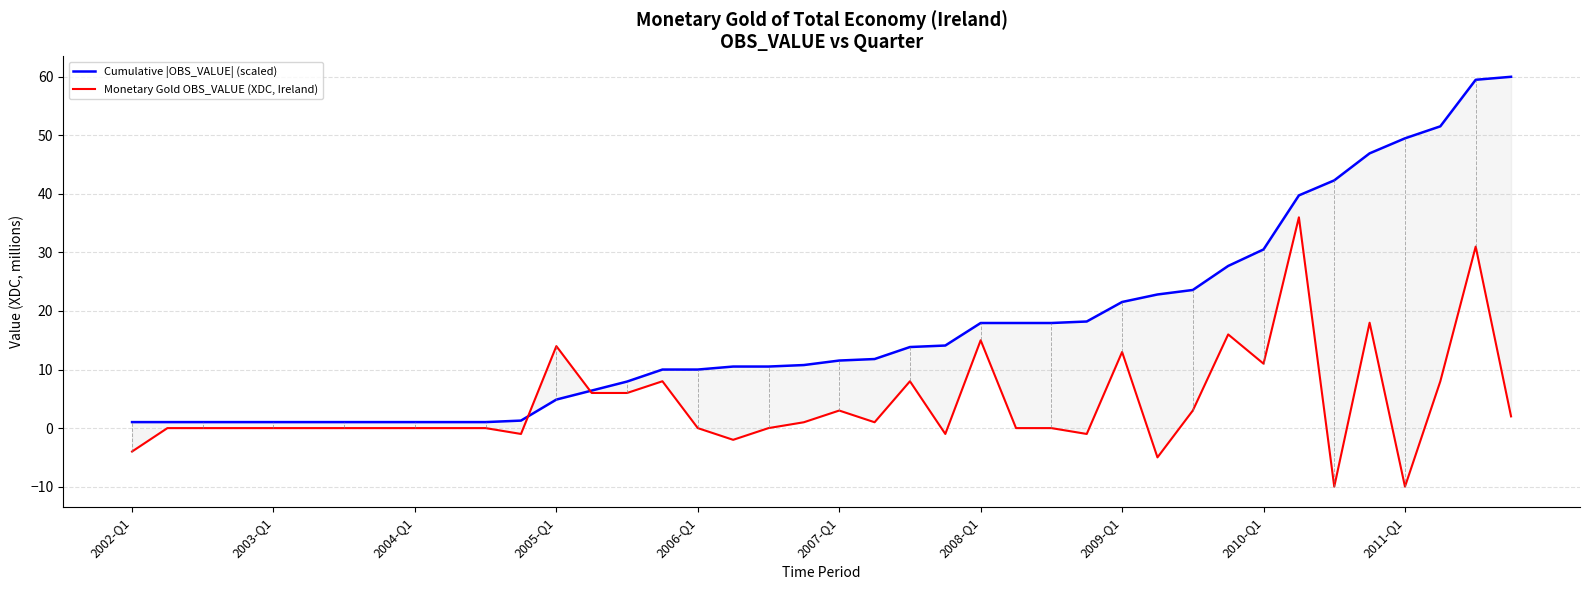

List the series in order of their overall mean, lowest first.

Monetary Gold OBS_VALUE (XDC, Ireland), Cumulative |OBS_VALUE| (scaled)